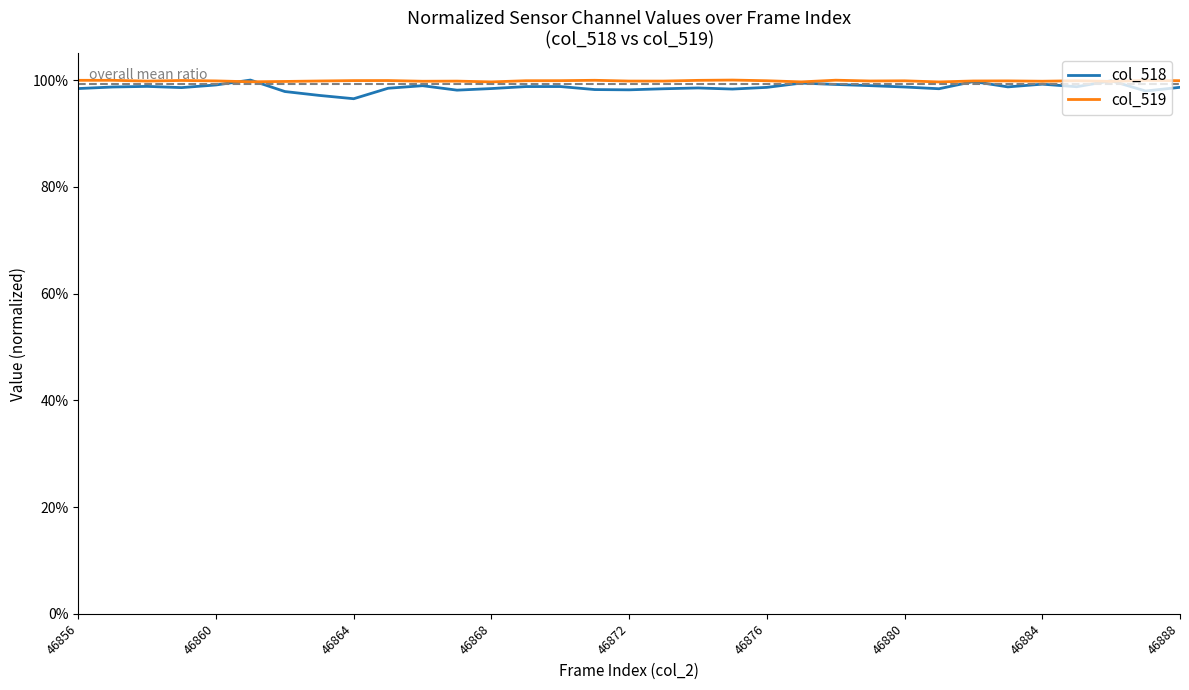

At how many categories does at least one series exceed 0?

33